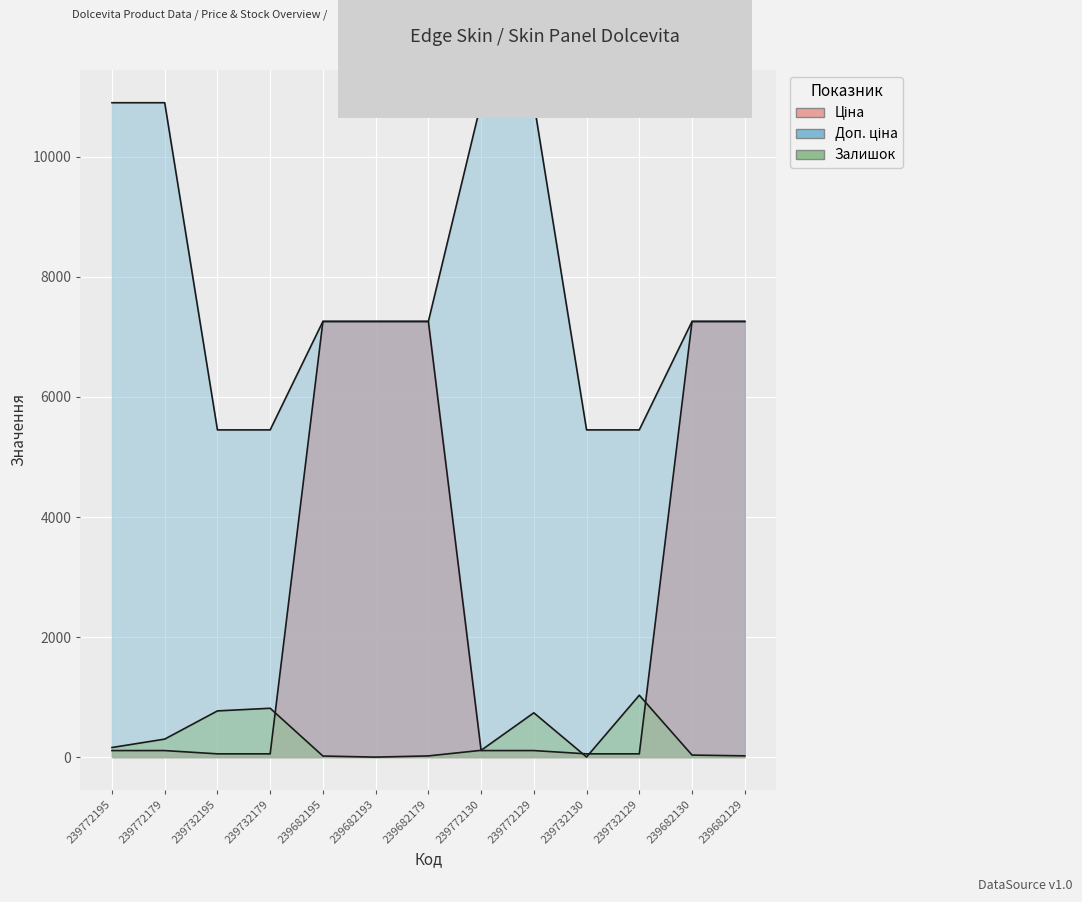

What position from the left is 239682193?

6